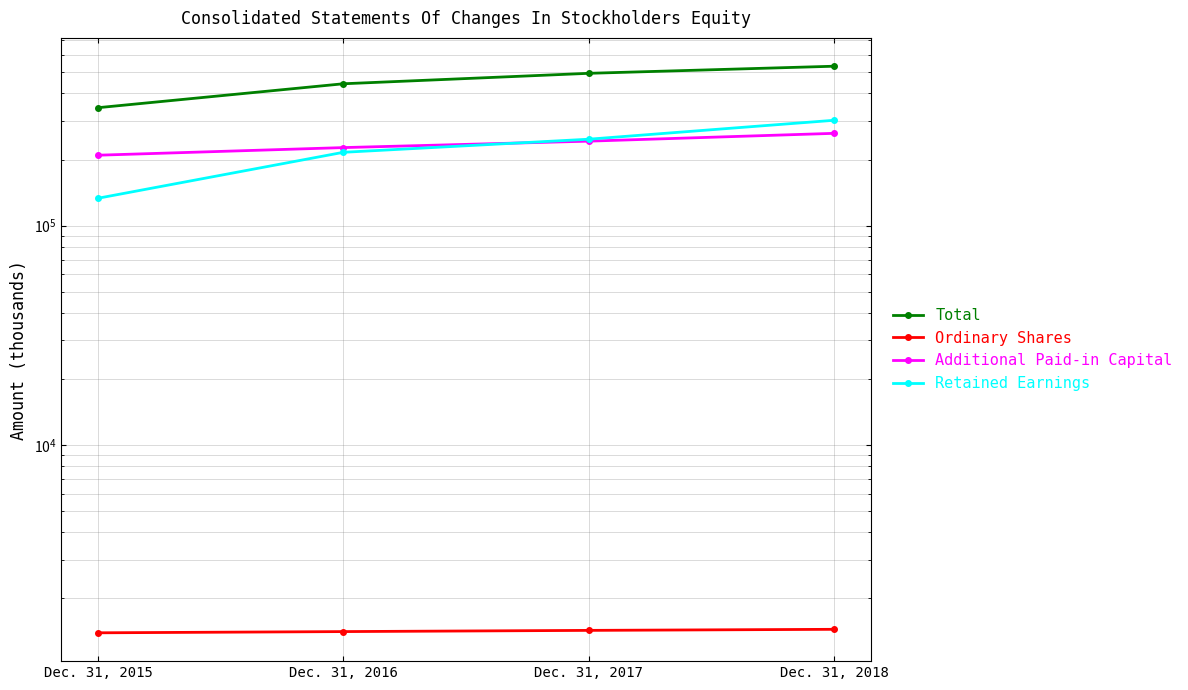

What is the average value of the Total series?

453397